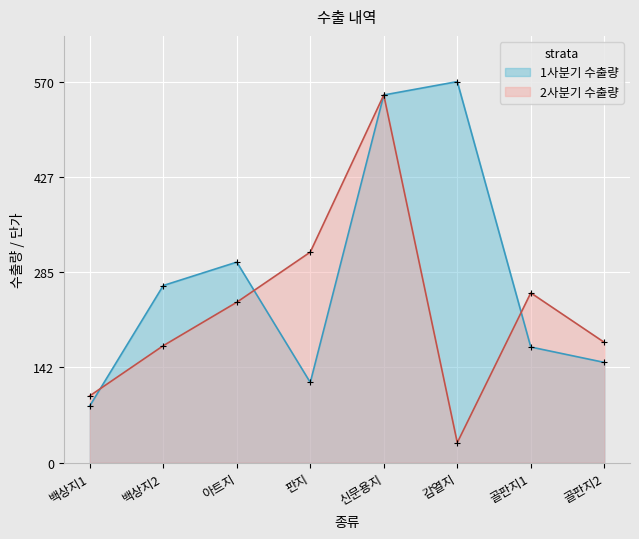

In 1사분기 수출량, how many points are higher than both neighbors (excluding endpoints)?

2